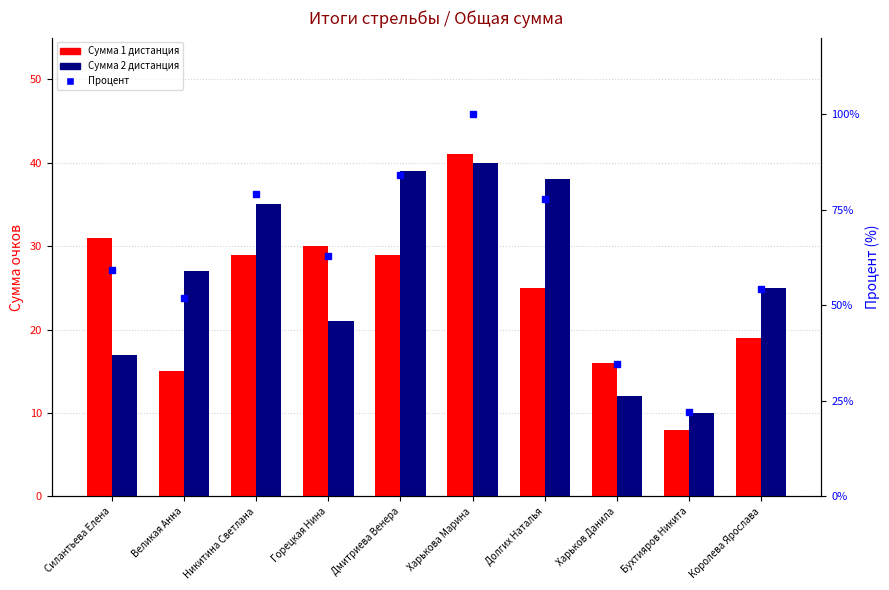

Reading left to right, extract all data points from this chart.

Сумма 1 дистанция: Силантьева Елена=31.0	Великая Анна=15.0	Никитина Светлана=29.0	Горецкая Нина=30.0	Дмитриева Венера=29.0	Харькова Марина=41.0	Долгих Наталья=25.0	Харьков Данила=16.0	Бухтияров Никита=8.0	Королева Ярослава=19.0
Сумма 2 дистанция: Силантьева Елена=17.0	Великая Анна=27.0	Никитина Светлана=35.0	Горецкая Нина=21.0	Дмитриева Венера=39.0	Харькова Марина=40.0	Долгих Наталья=38.0	Харьков Данила=12.0	Бухтияров Никита=10.0	Королева Ярослава=25.0
Процент: Силантьева Елена=59.3	Великая Анна=51.9	Никитина Светлана=79.0	Горецкая Нина=63.0	Дмитриева Венера=84.0	Харькова Марина=100.0	Долгих Наталья=77.8	Харьков Данила=34.6	Бухтияров Никита=22.2	Королева Ярослава=54.3